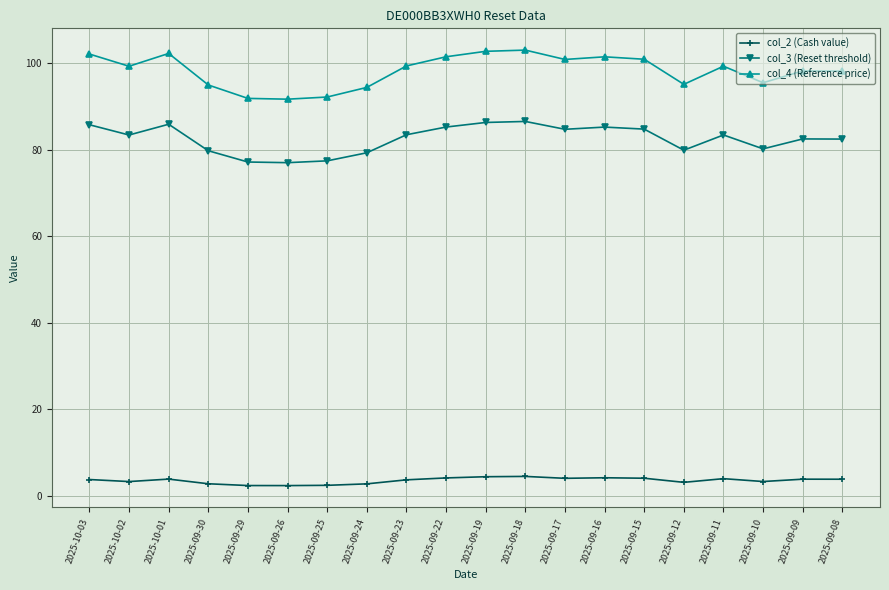

The col_2 (Cash value) series shows 3.3 at 2025-09-10. True or false?

True